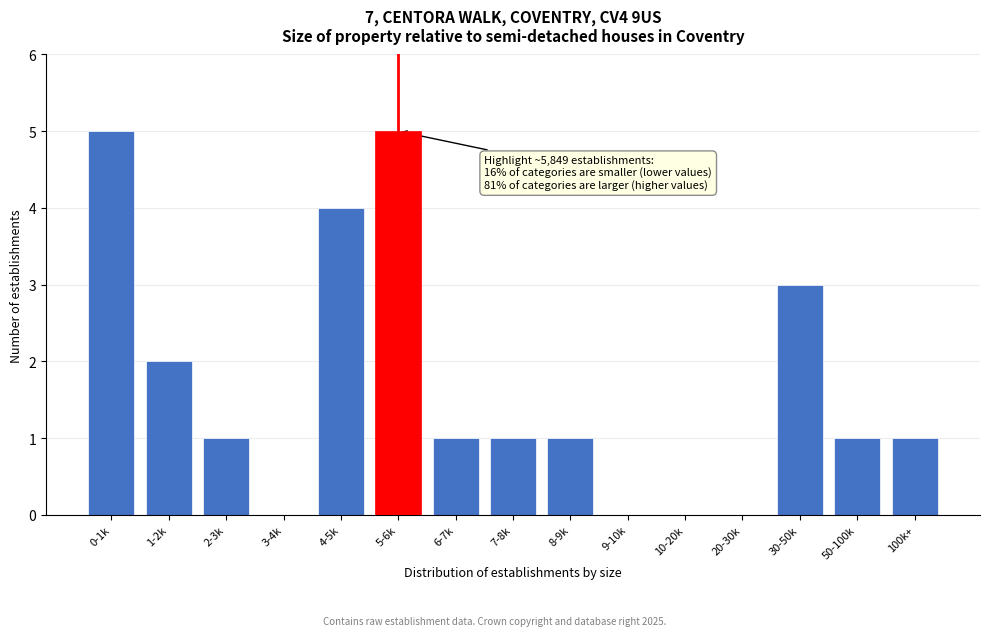

Reading left to right, extract all data points from this chart.

0-1k=5	1-2k=2	2-3k=1	3-4k=0	4-5k=4	5-6k=5	6-7k=1	7-8k=1	8-9k=1	9-10k=0	10-20k=0	20-30k=0	30-50k=3	50-100k=1	100k+=1